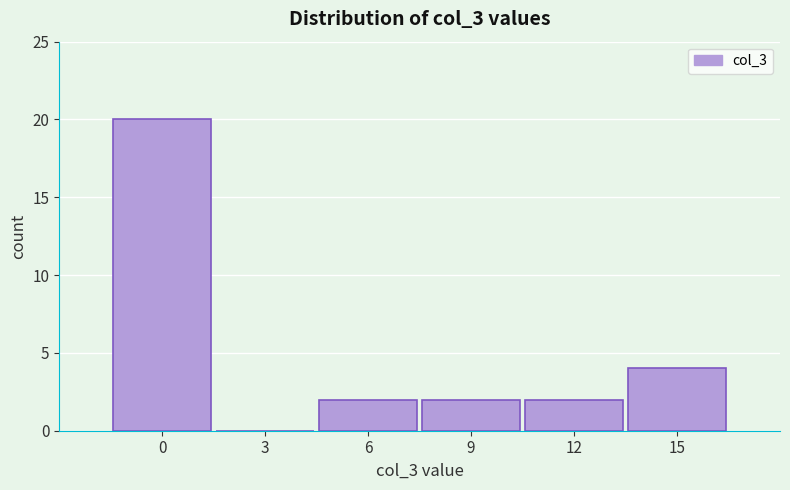

Reading right to left, transcribe all the data shown in this chart.

15=4	12=2	9=2	6=2	3=0	0=20